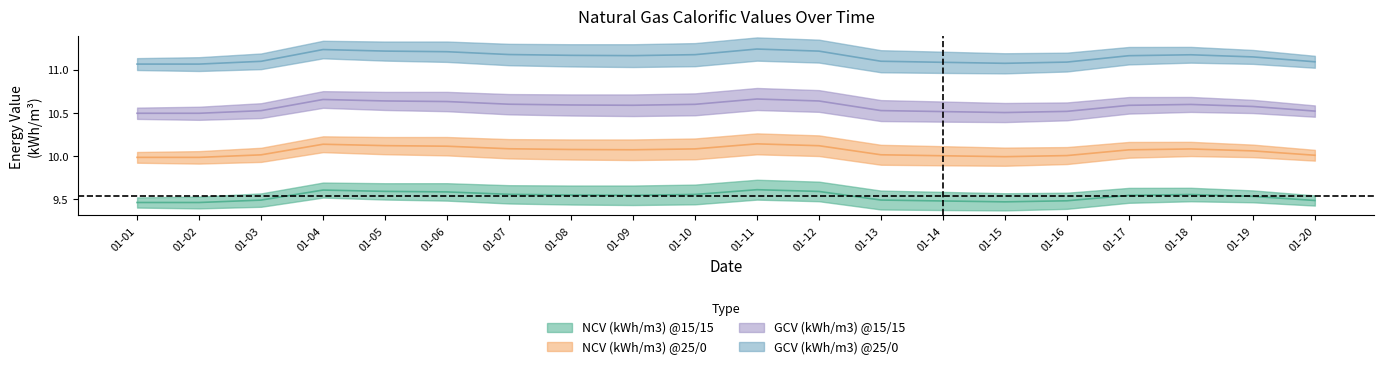

True or false: NCV (kWh/m3) @25/0 and GCV (kWh/m3) @15/15 intersect in this chart.

False